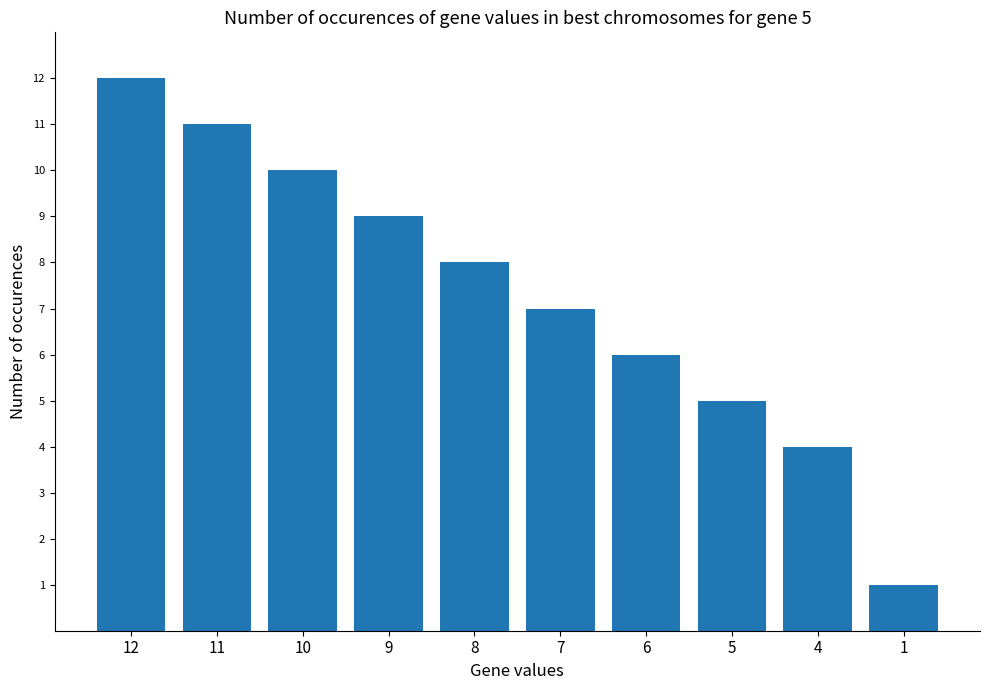

List the labels in order of value, smallest first.

1, 4, 5, 6, 7, 8, 9, 10, 11, 12